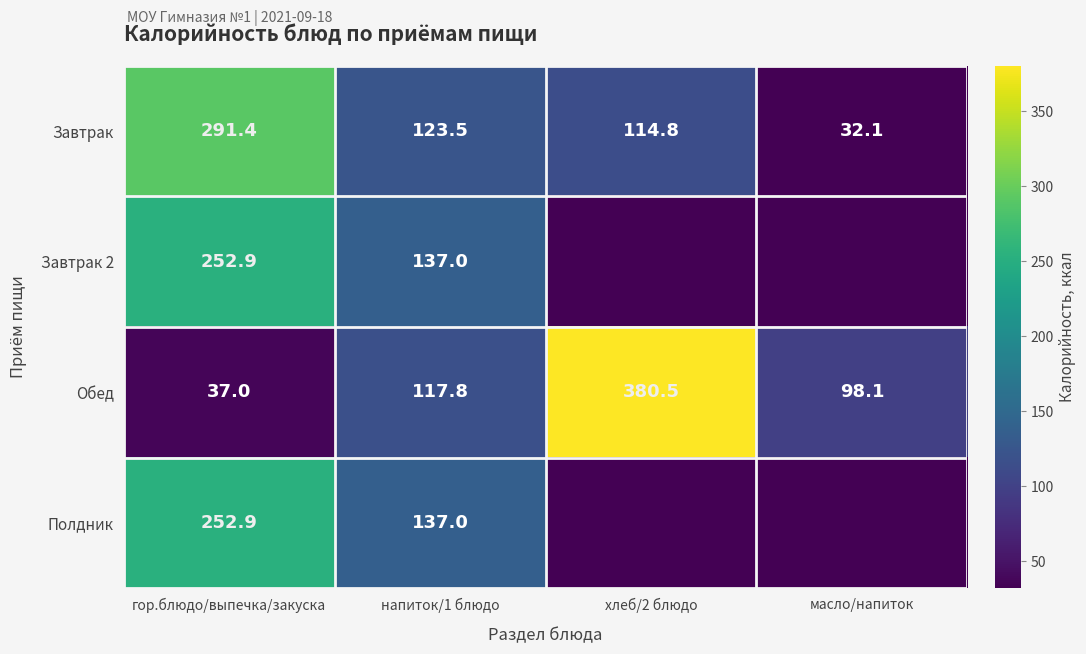

What is the maximum value for Обед?

380.5